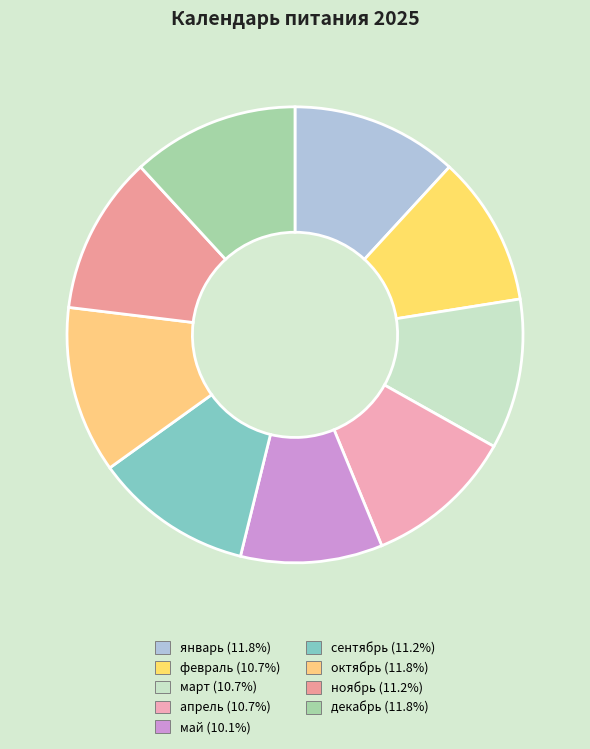

To the nearest percent, what is the difference between the февраль and январь slice percentages?

1%